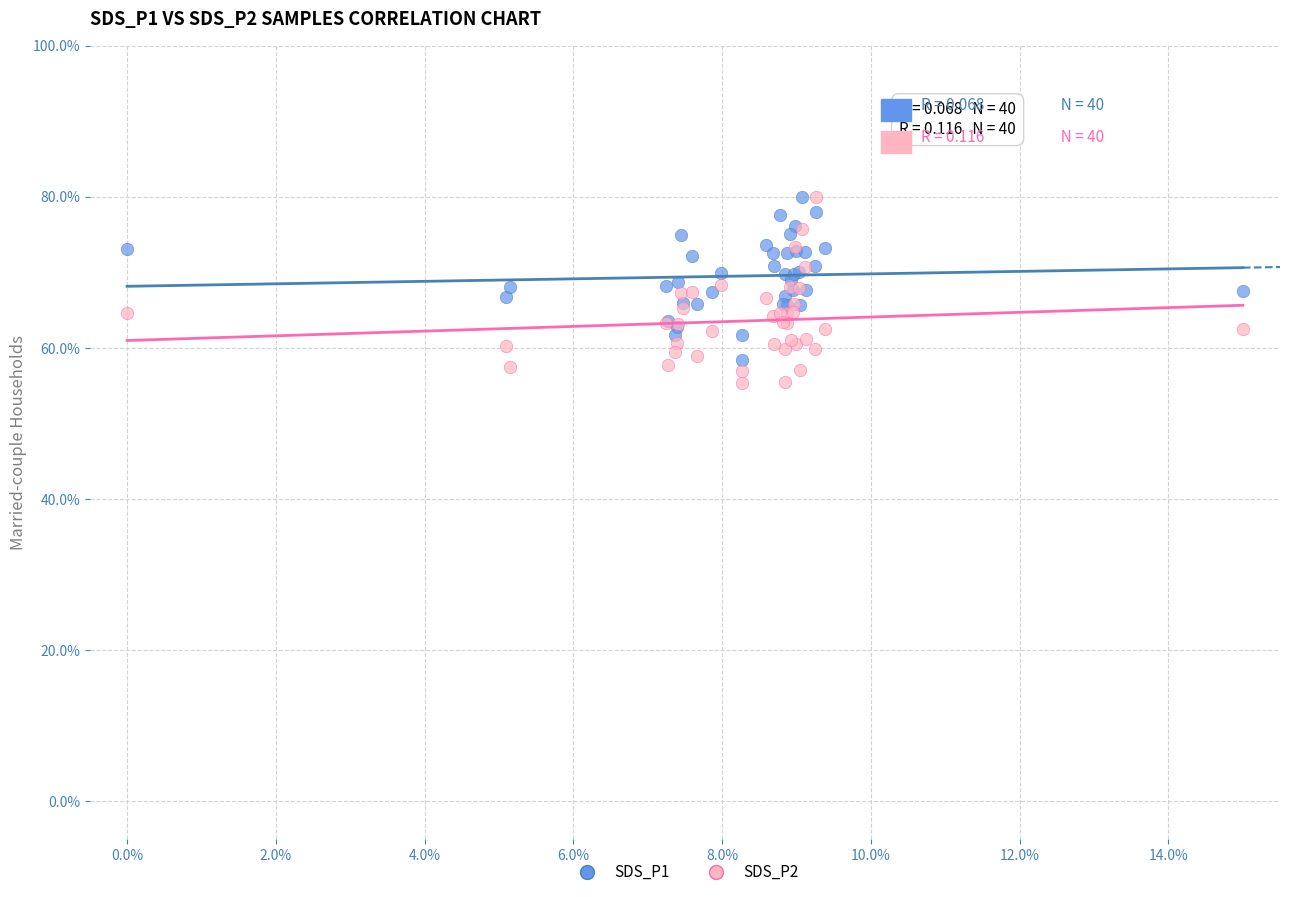

Which series reaches the minimum Y coordinate?

SDS_P2